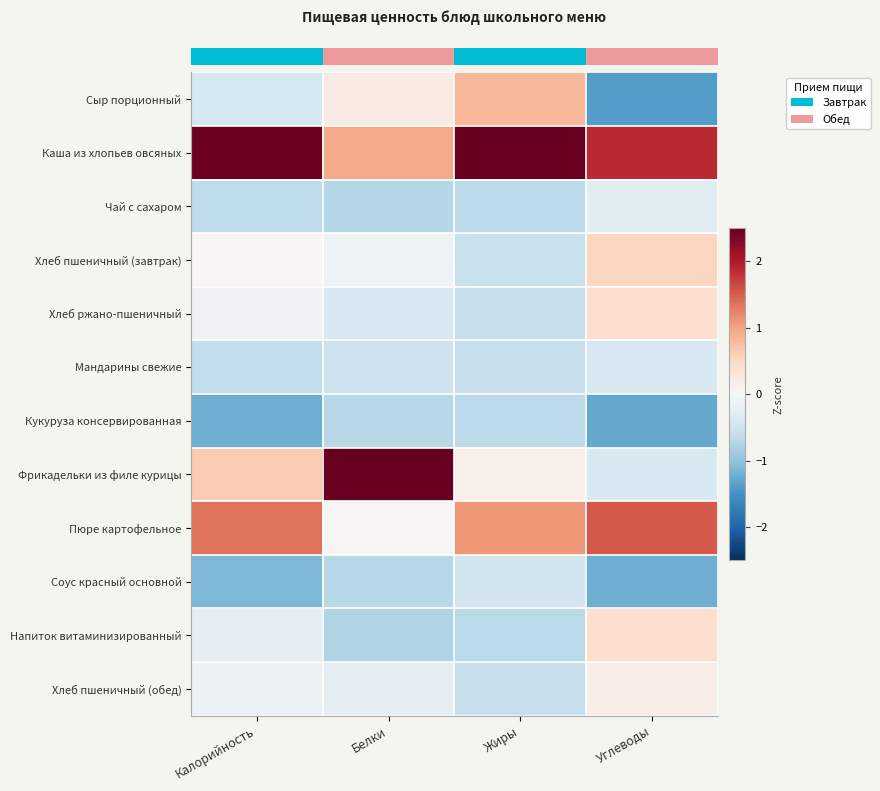

Which label corresponds to the smallest value in the chart?

Углеводы